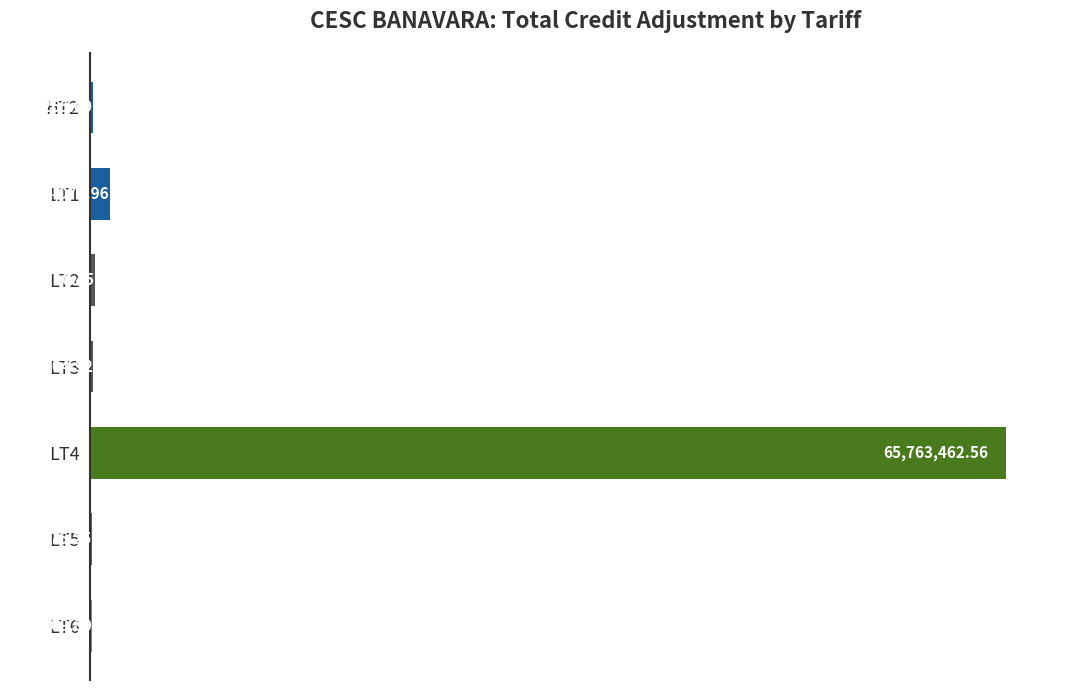

What is the change in value from LT1 to LT5?

-1261501.7